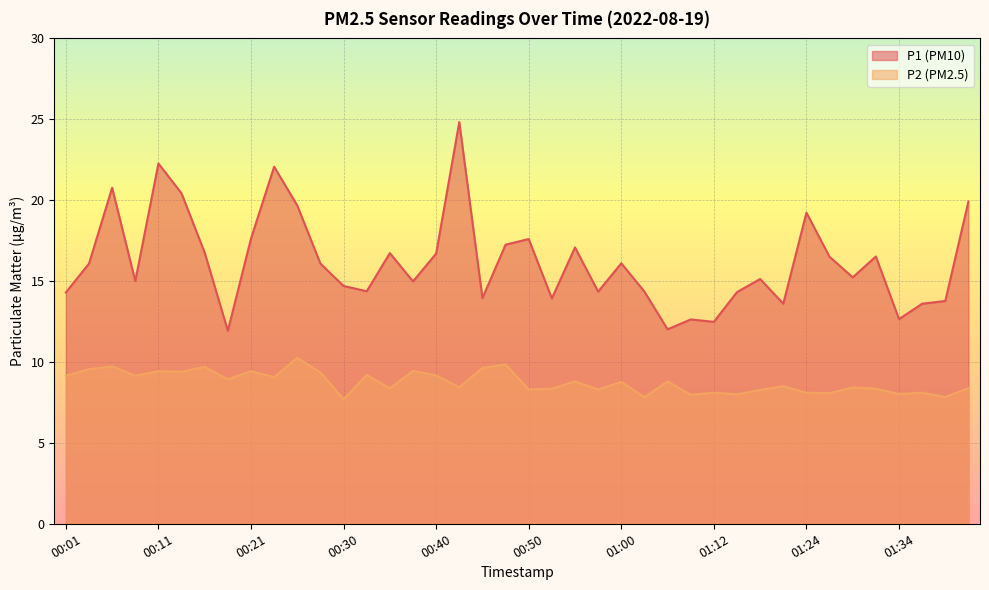

Which series has the widest spread of values?

P1